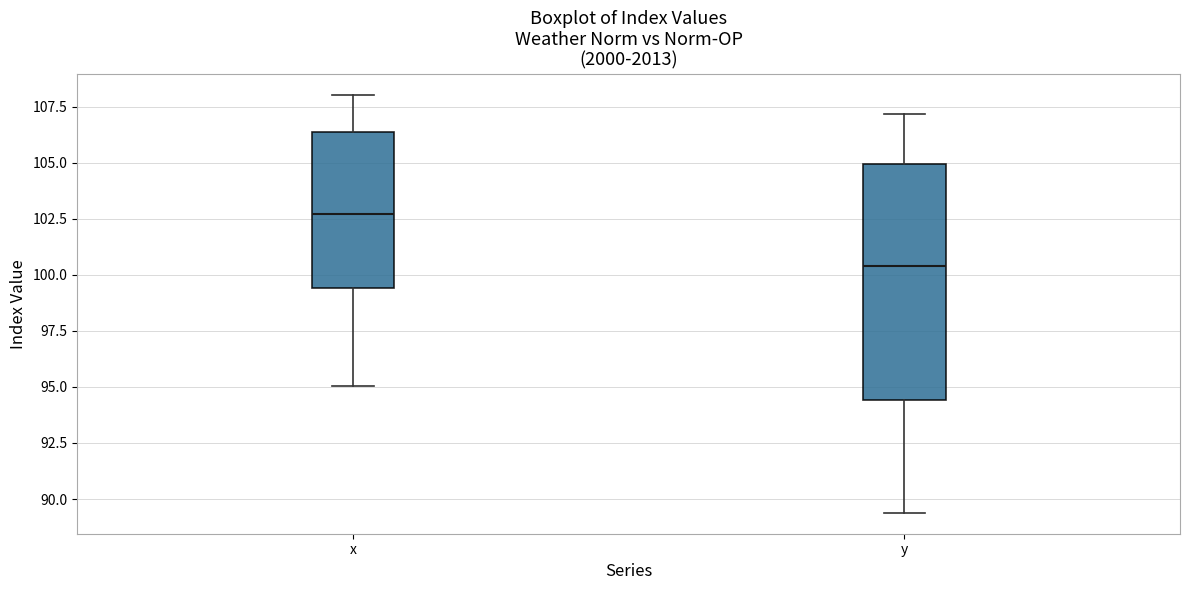

Which box's median line is the highest?

x